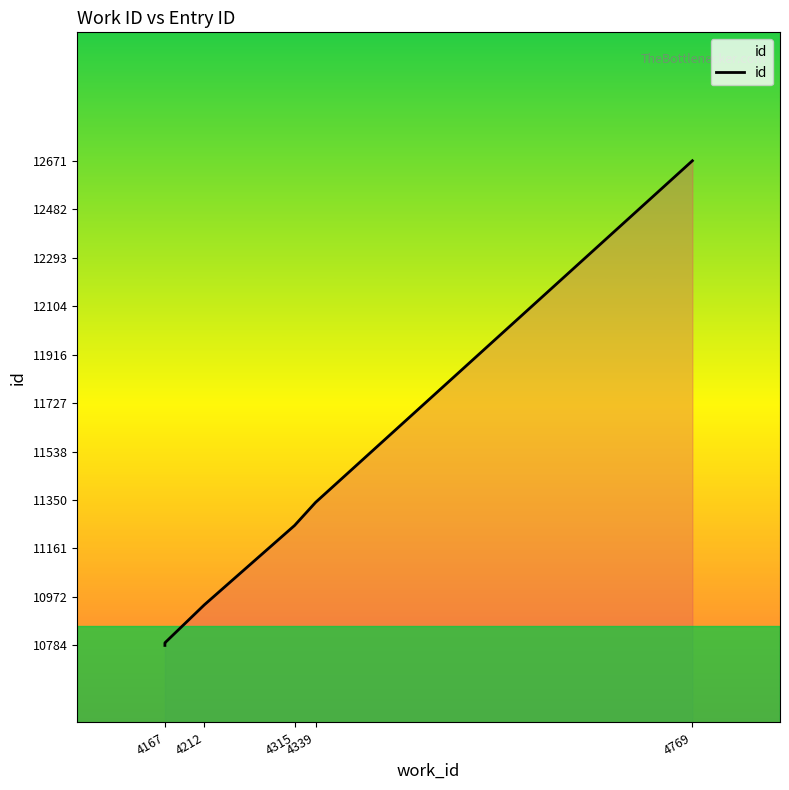

Does the chart have visible grid lines?

No